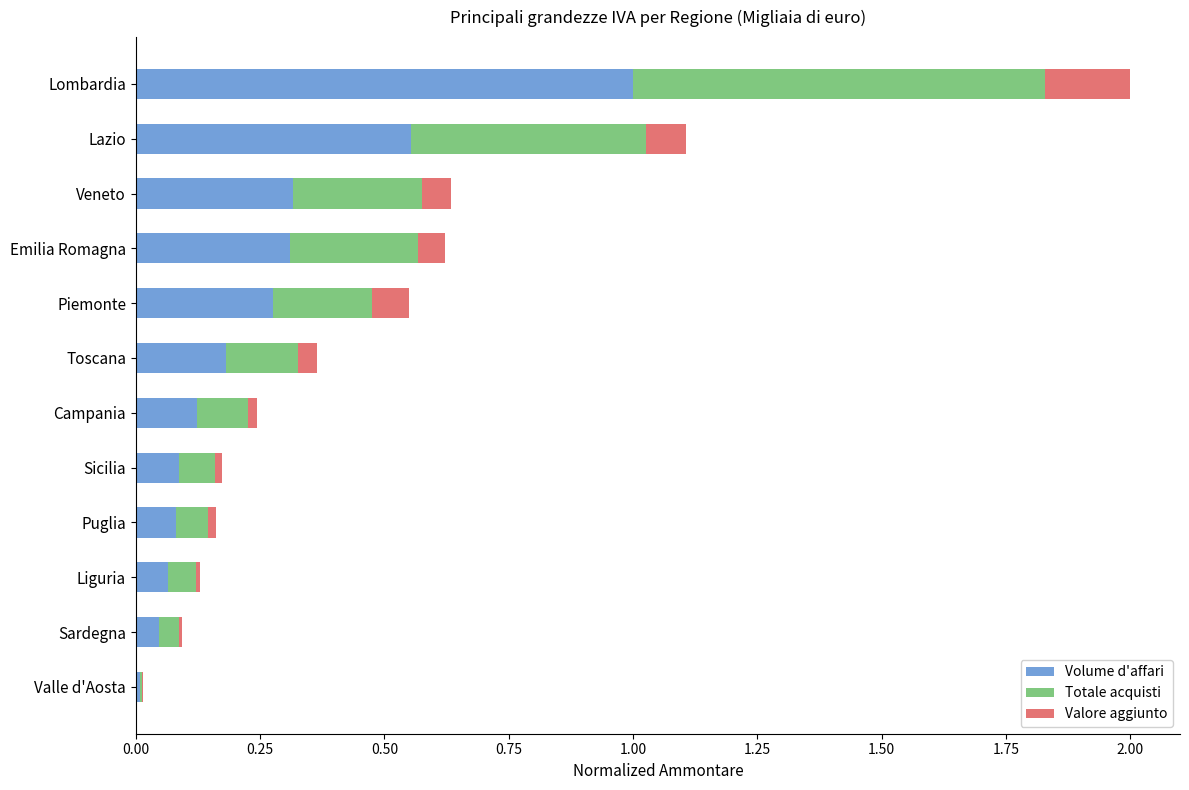

At which label does Volume d'affari reach its peak?

Lombardia